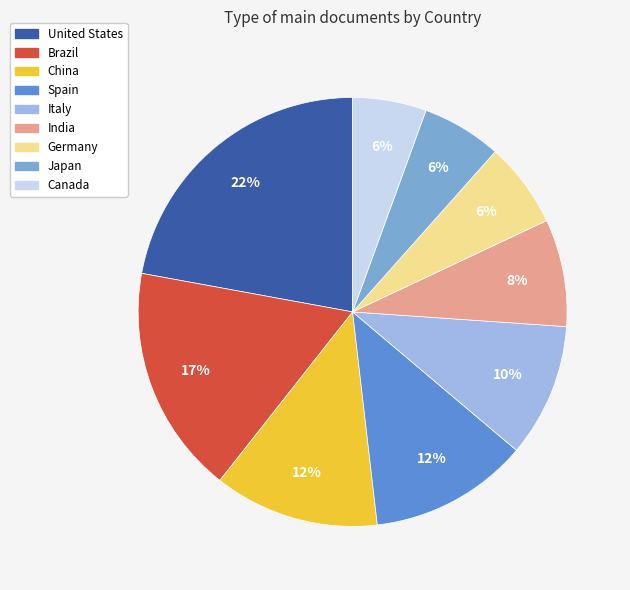

What percentage is the Italy slice, to the nearest percent?

10%